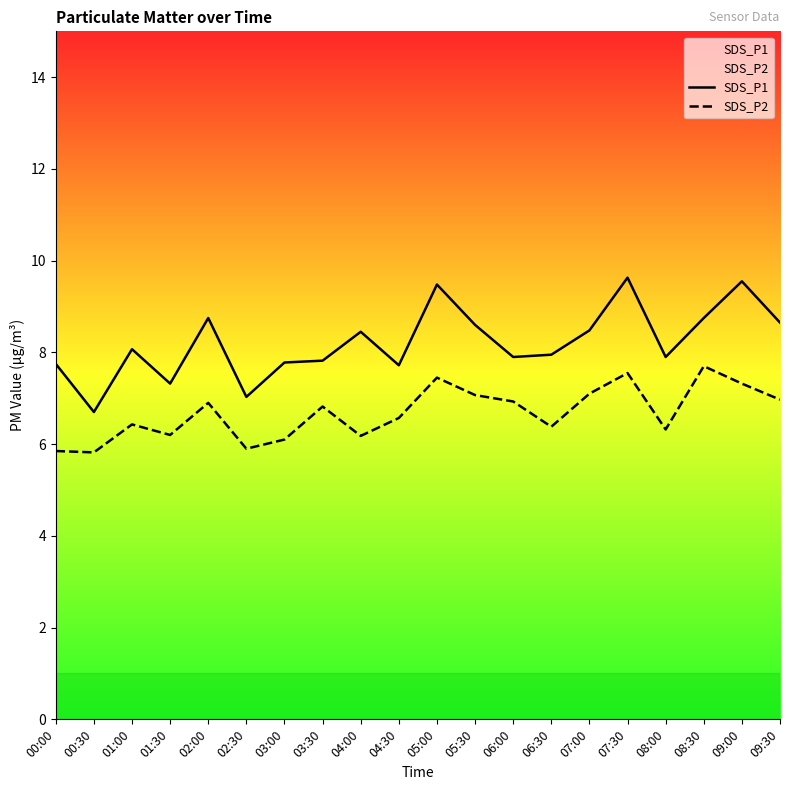

Does the chart display data point markers on the line(s)?

No